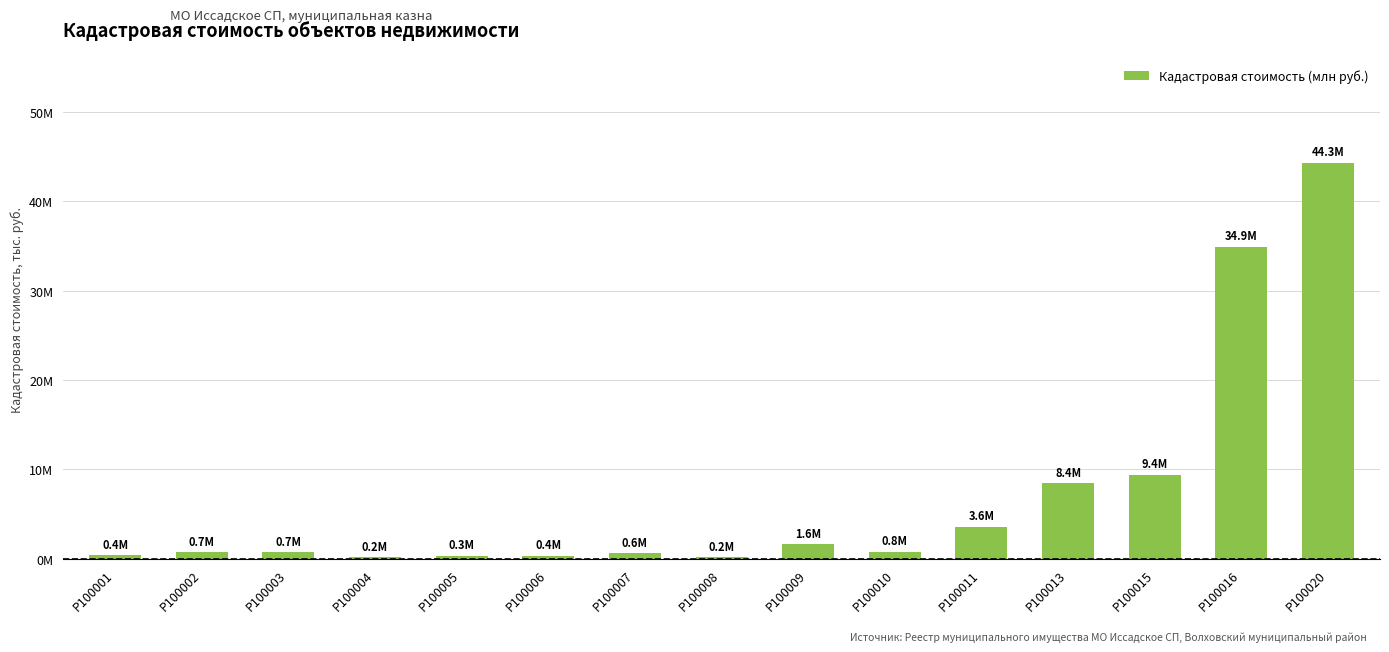

What is the difference between the values at Р100009 and Р100010?

826829.1